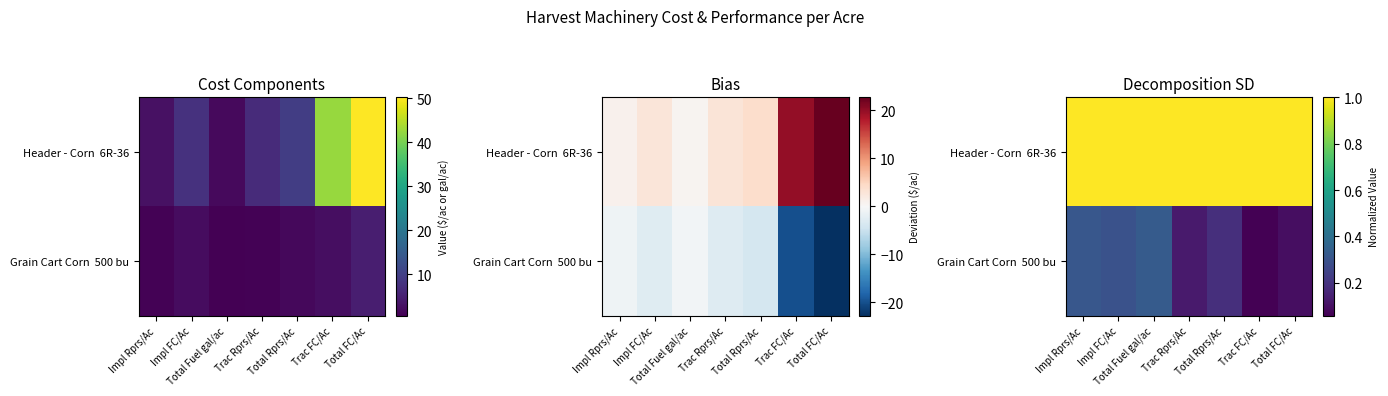

What value does the Header - Corn 6R-36 series have at Trac Rprs/Ac?

1.0